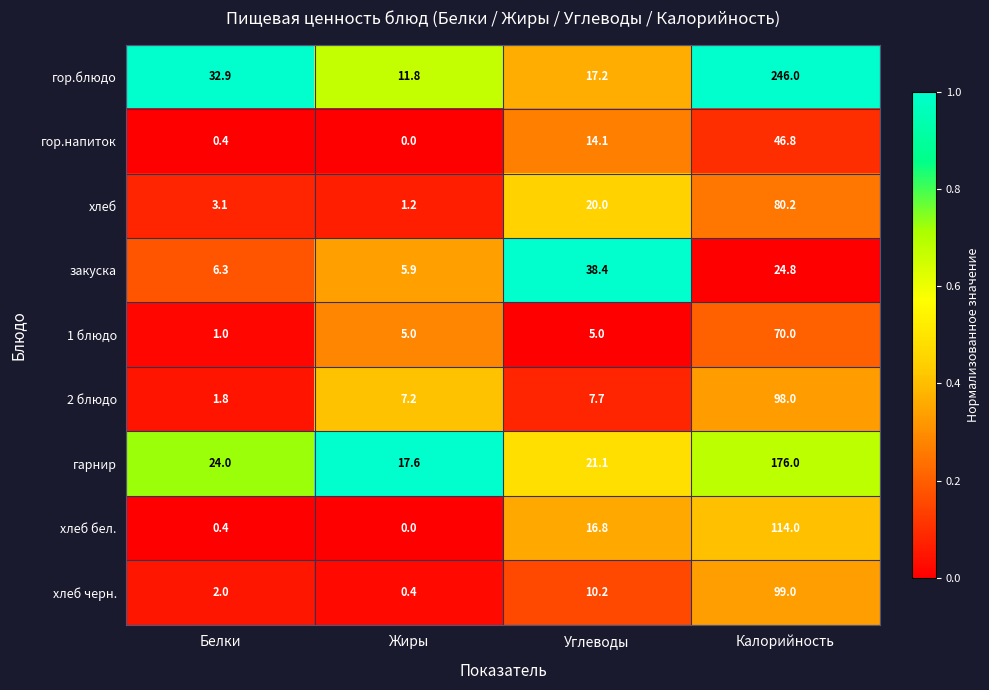

What is the difference between the хлеб черн. values at Углеводы and Жиры?

9.8